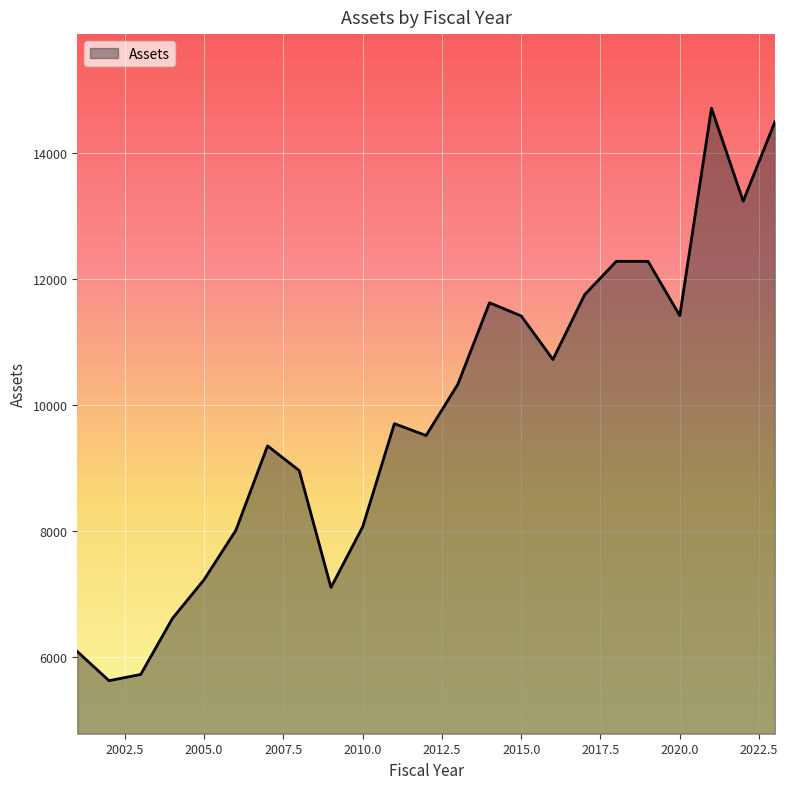

How many lines are shown in the chart?

1